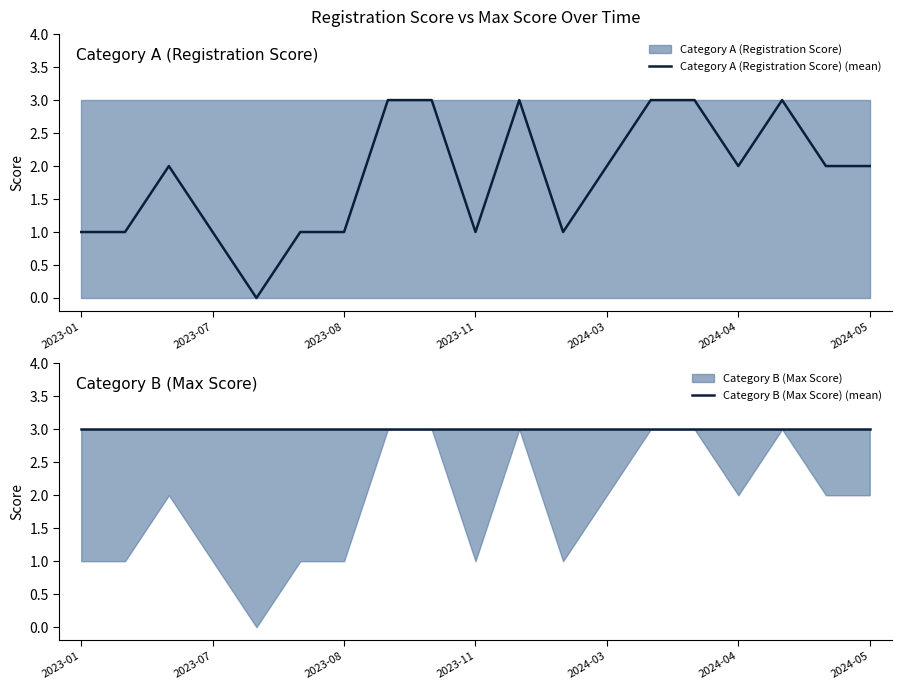

Which series has the largest range (max minus min)?

Category A (Registration Score) (mean)